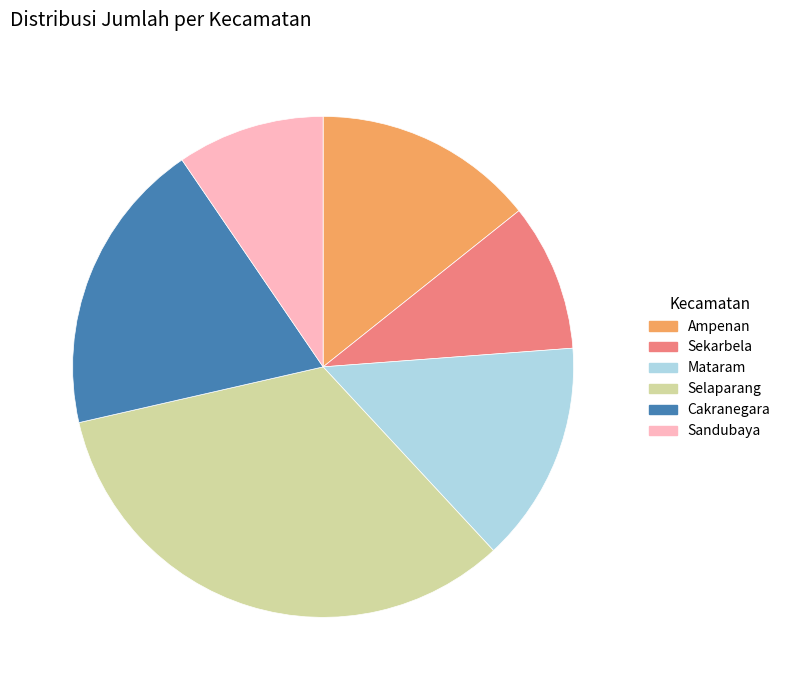

Does any single category account for the majority?

No